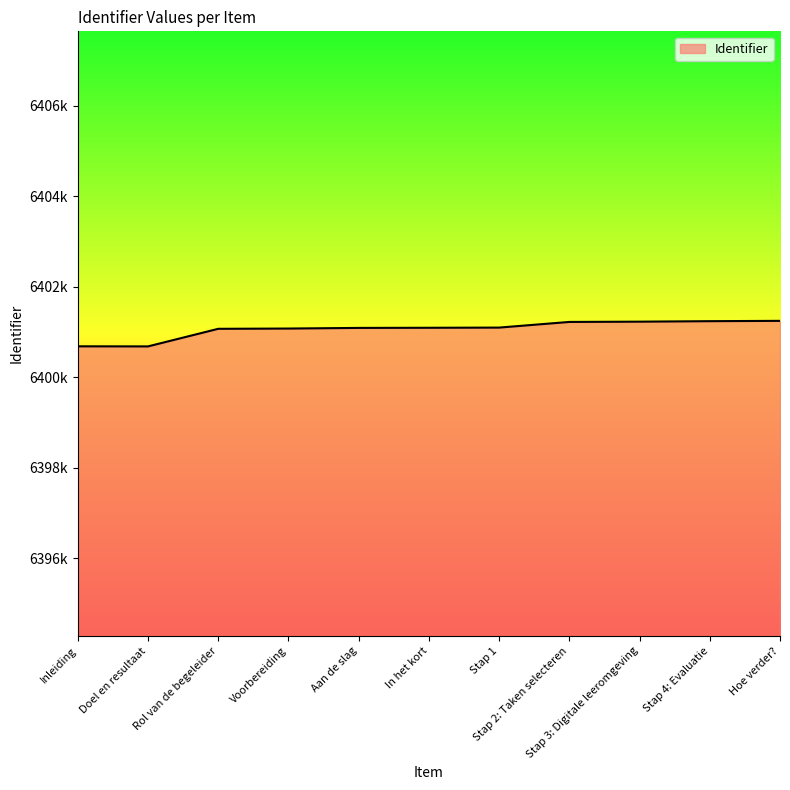

Does the chart have visible grid lines?

No